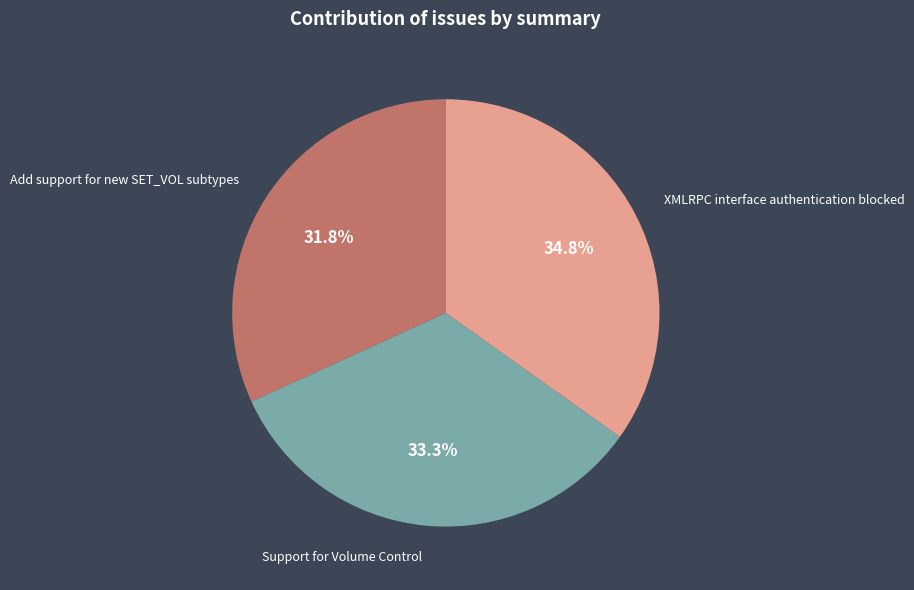

To the nearest percent, what percentage of the pie is Add support for new SET_VOL subtypes?

32%